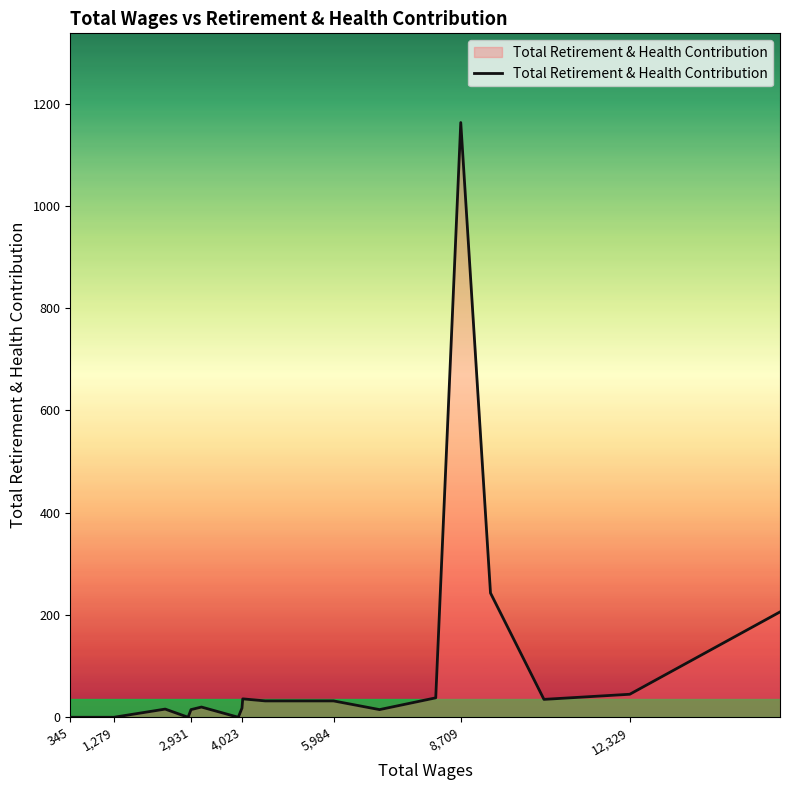

What is the change in value from 345 to 8,709?

+1163